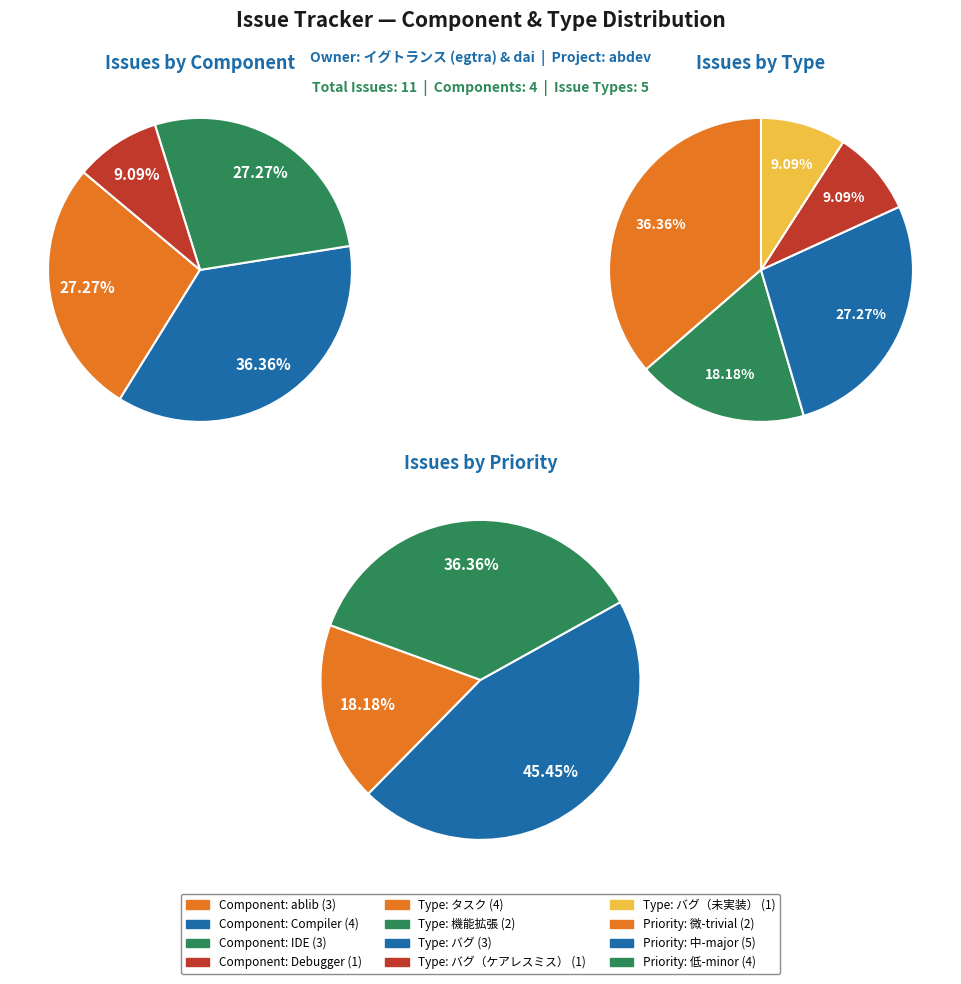

Does IDE (193) represent more than half of the total?

No